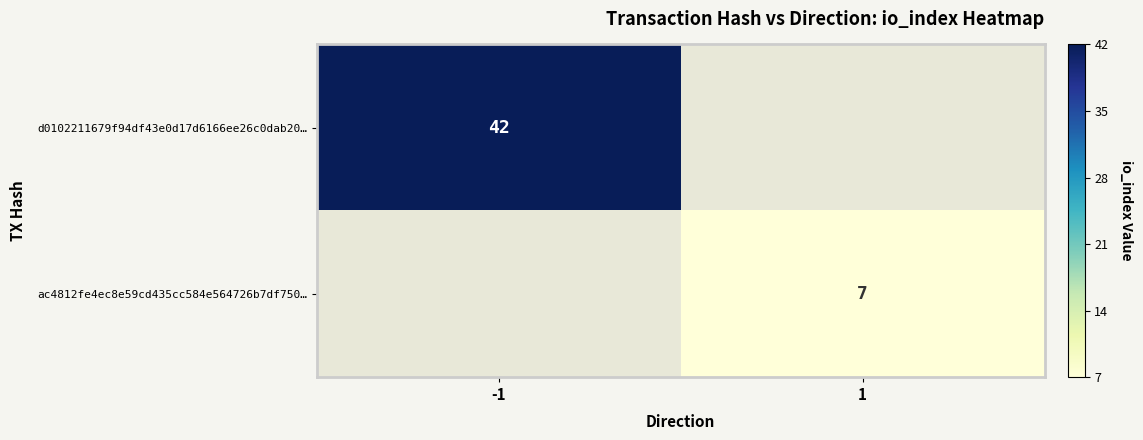

Is the value of ac4812fe4ec8e59cd435cc584e564726b7df750… at 1 greater than the value of d0102211679f94df43e0d17d6166ee26c0dab20… at -1?

No